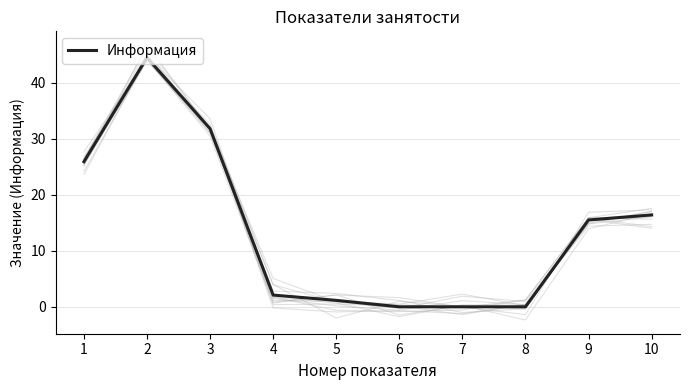

At which category does the chart reach its minimum across all series?

6